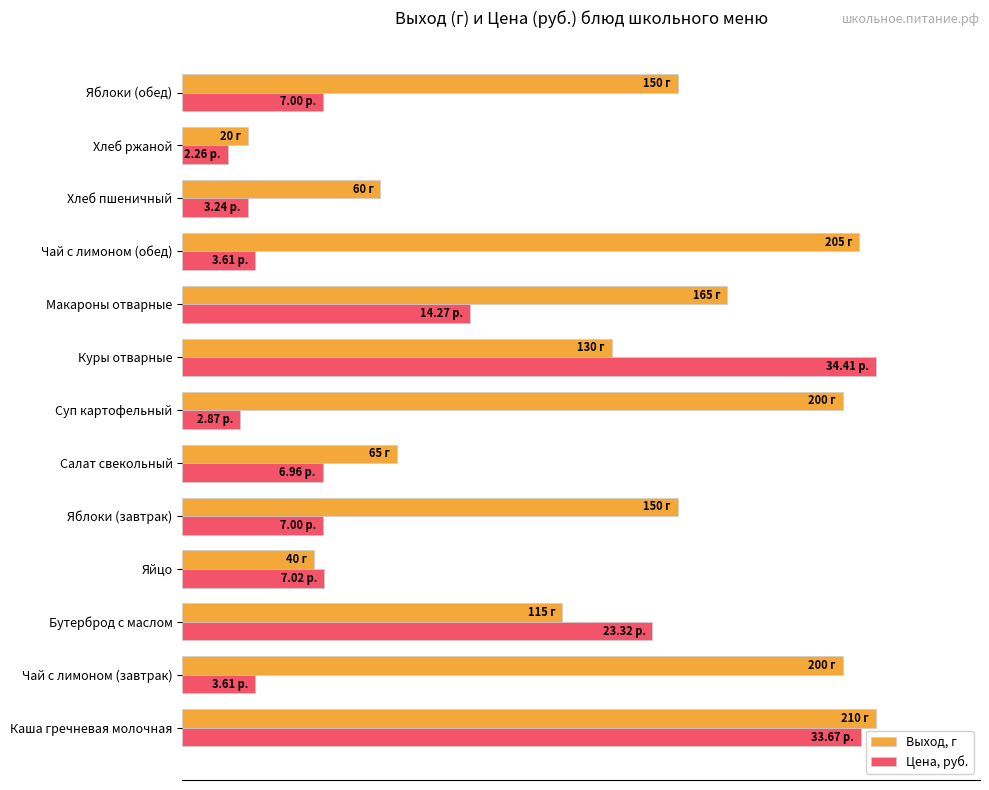

What are all the series names shown in the legend?

Выход, г, Цена, руб.